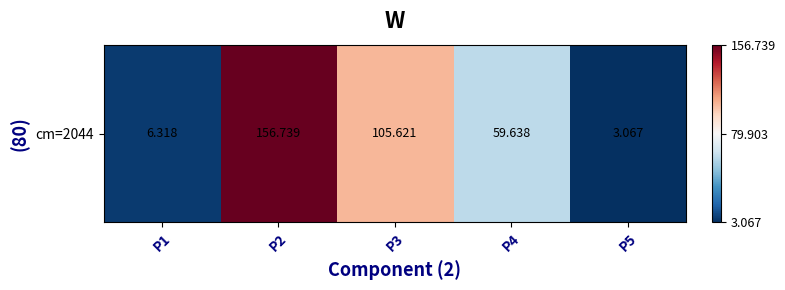

What is the sum of the values at P4 and P5?

62.7